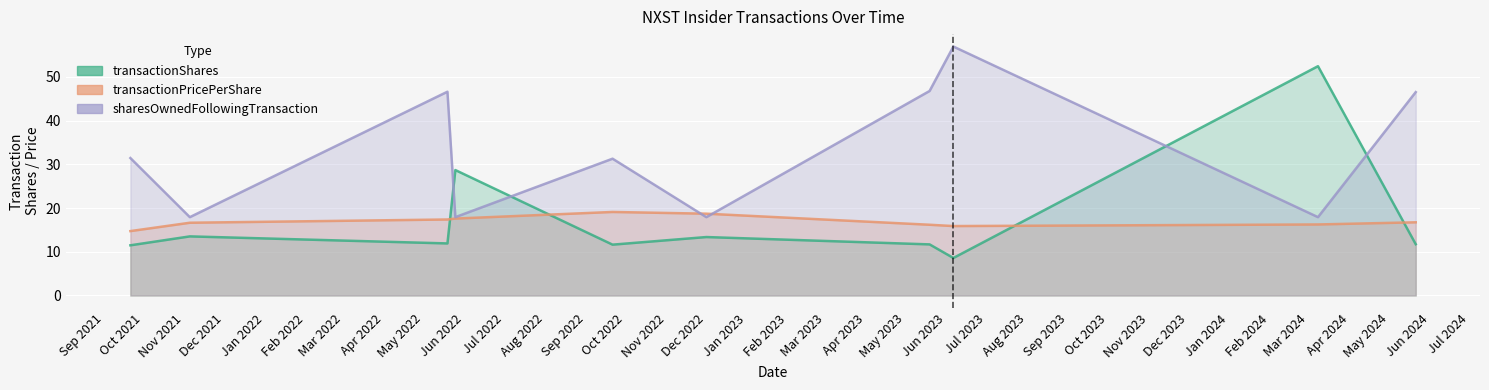

How many values in the transactionShares series exceed 11?

9